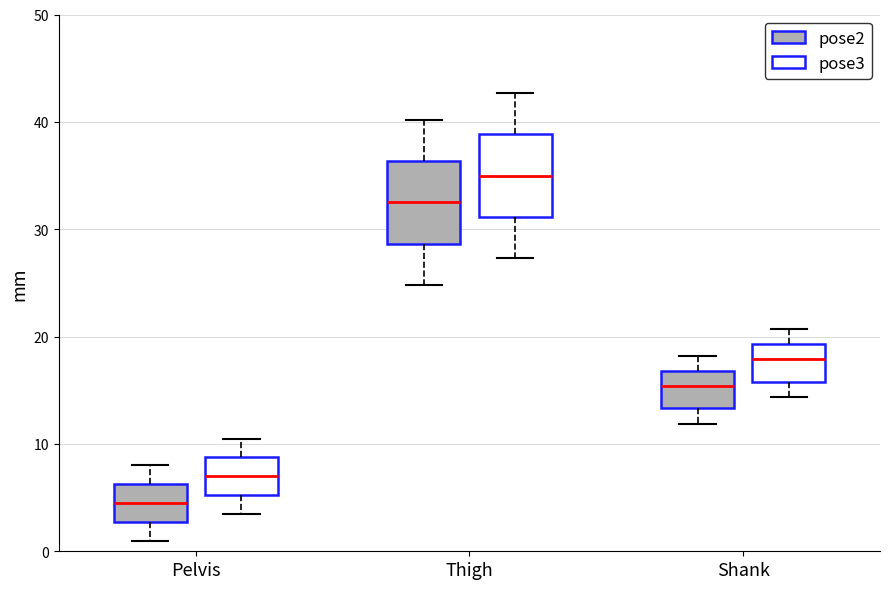

Reading left to right, transcribe this box plot: for each box, give where its median line is, the range the box spans, and where its two whiskers end, as read against the y-axis. The values are not printed on the chart, so give them approximately, as read against the axis.

Pelvis (pose2): median 5, box 3 to 6, whiskers 1 to 8
Pelvis (pose3): median 7, box 5 to 9, whiskers 4 to 11
Thigh (pose2): median 33, box 29 to 36, whiskers 25 to 40
Thigh (pose3): median 35, box 31 to 39, whiskers 27 to 43
Shank (pose2): median 15, box 13 to 17, whiskers 12 to 18
Shank (pose3): median 18, box 16 to 19, whiskers 14 to 21